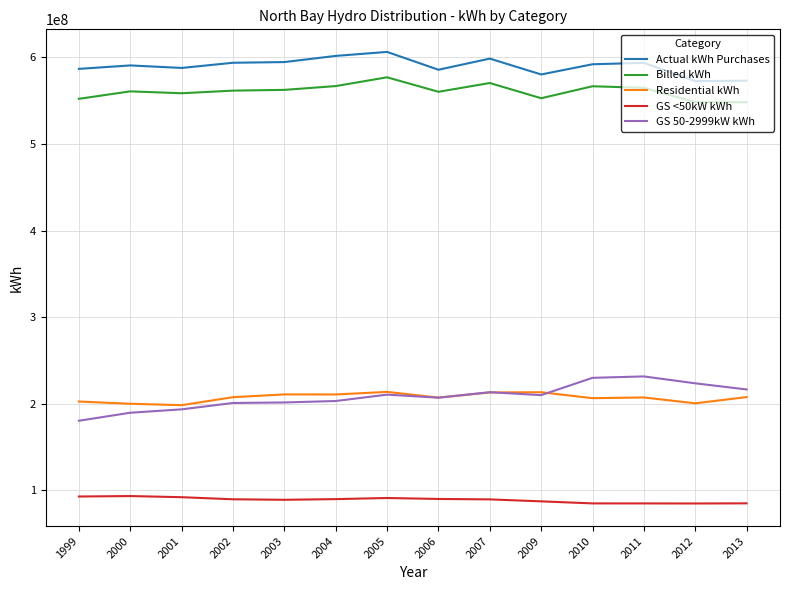

True or false: GS 50-2999kW kWh and Actual kWh Purchases cross at least once.

False